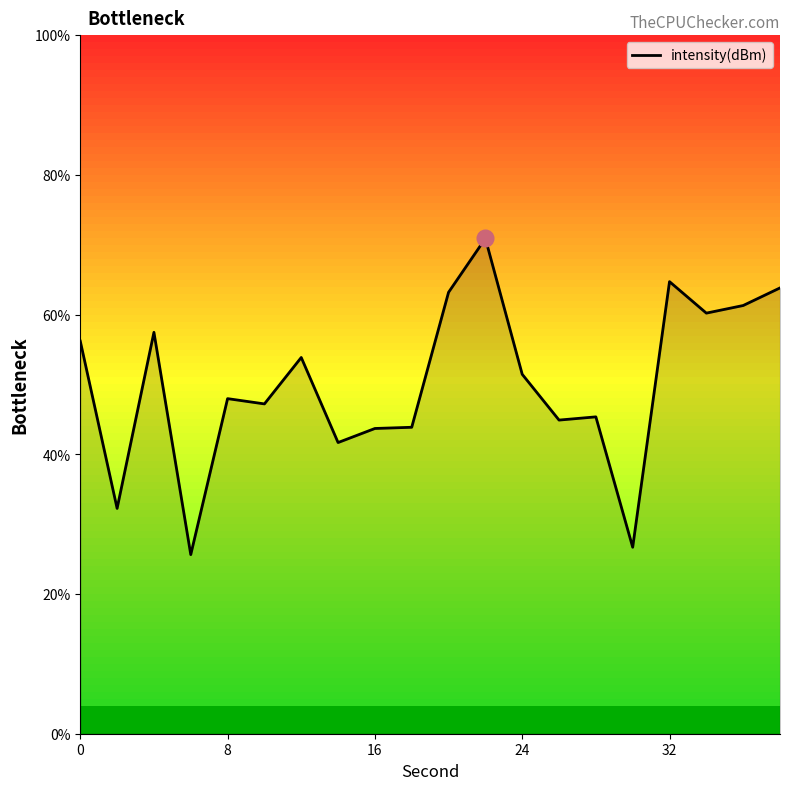

What is the smallest value displayed?

25.6